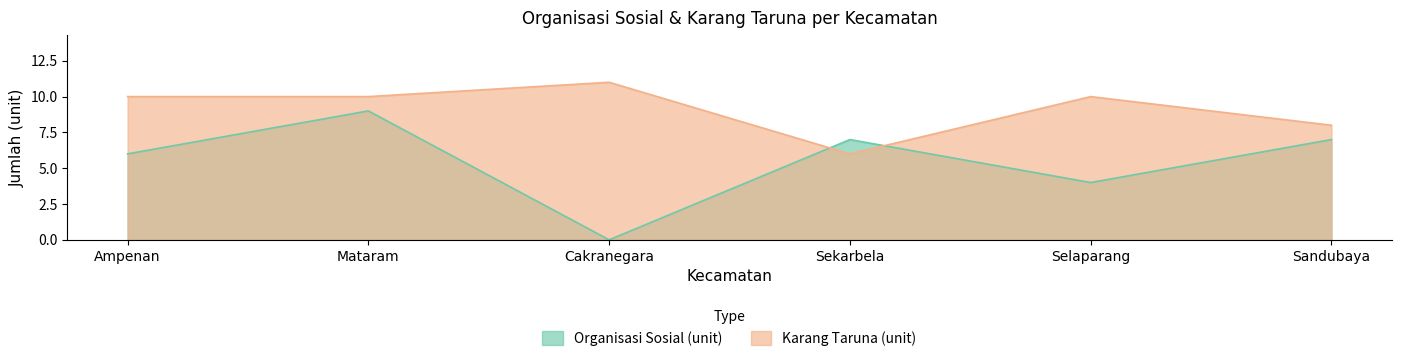

Is the value of Karang Taruna (unit) at Selaparang greater than the value of Organisasi Sosial (unit) at Sandubaya?

Yes